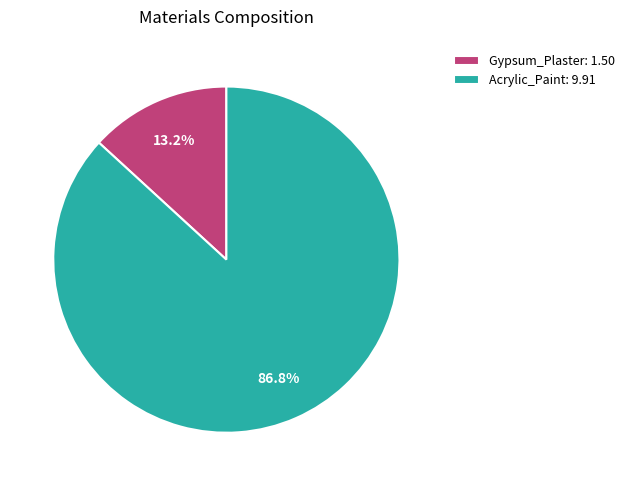

The Acrylic_Paint slice represents 95% of the pie. True or false?

False